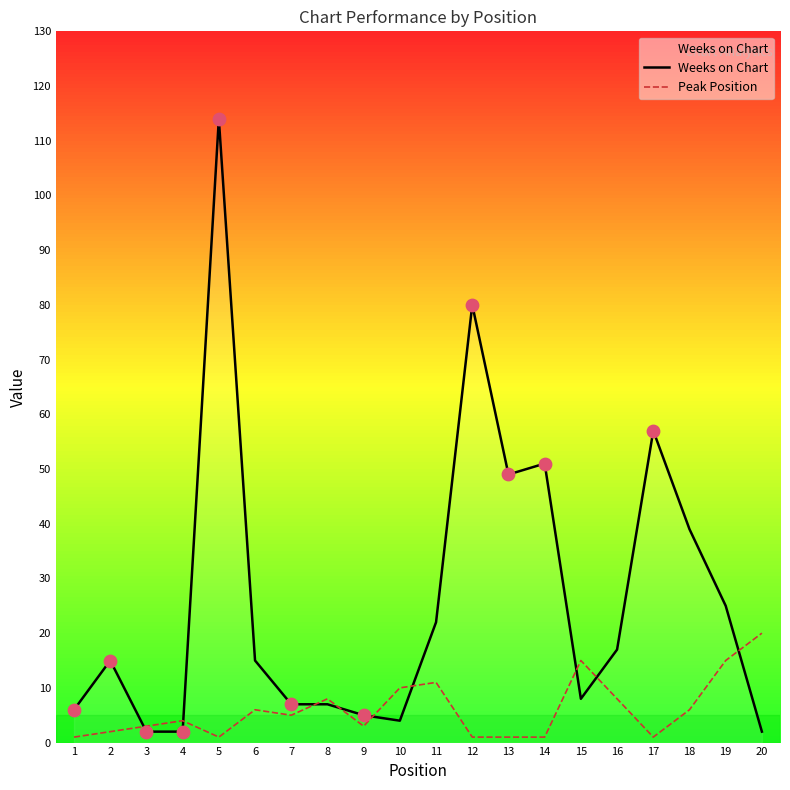

At how many categories does at least one series exceed 50?

4